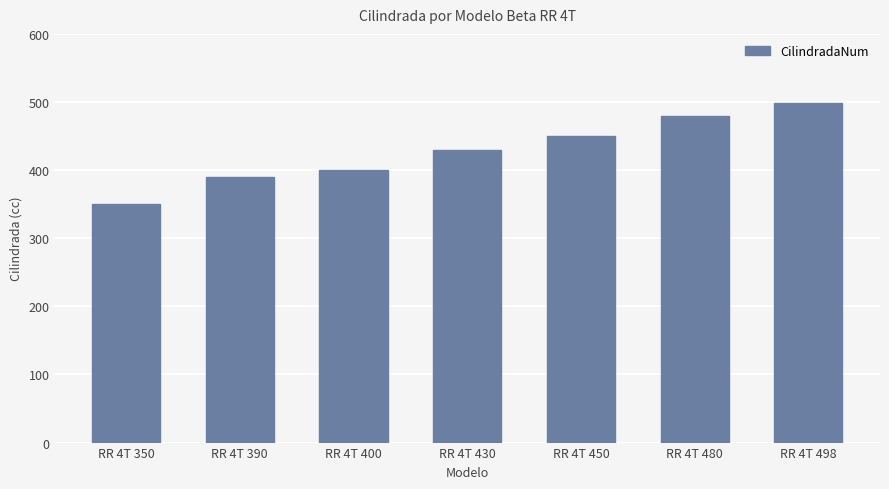

Rank the categories by value from lowest to highest.

RR 4T 350, RR 4T 390, RR 4T 400, RR 4T 430, RR 4T 450, RR 4T 480, RR 4T 498